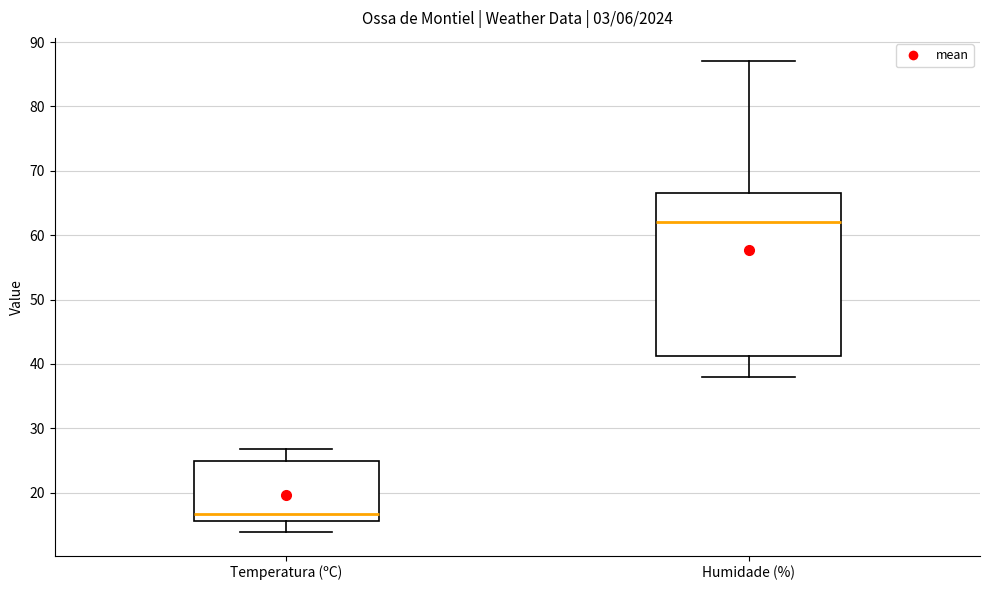

Where does the median line of the box for Temperatura (ºC) sit on the y-axis? The values are not printed on the chart, so give them approximately, as read against the axis.

17